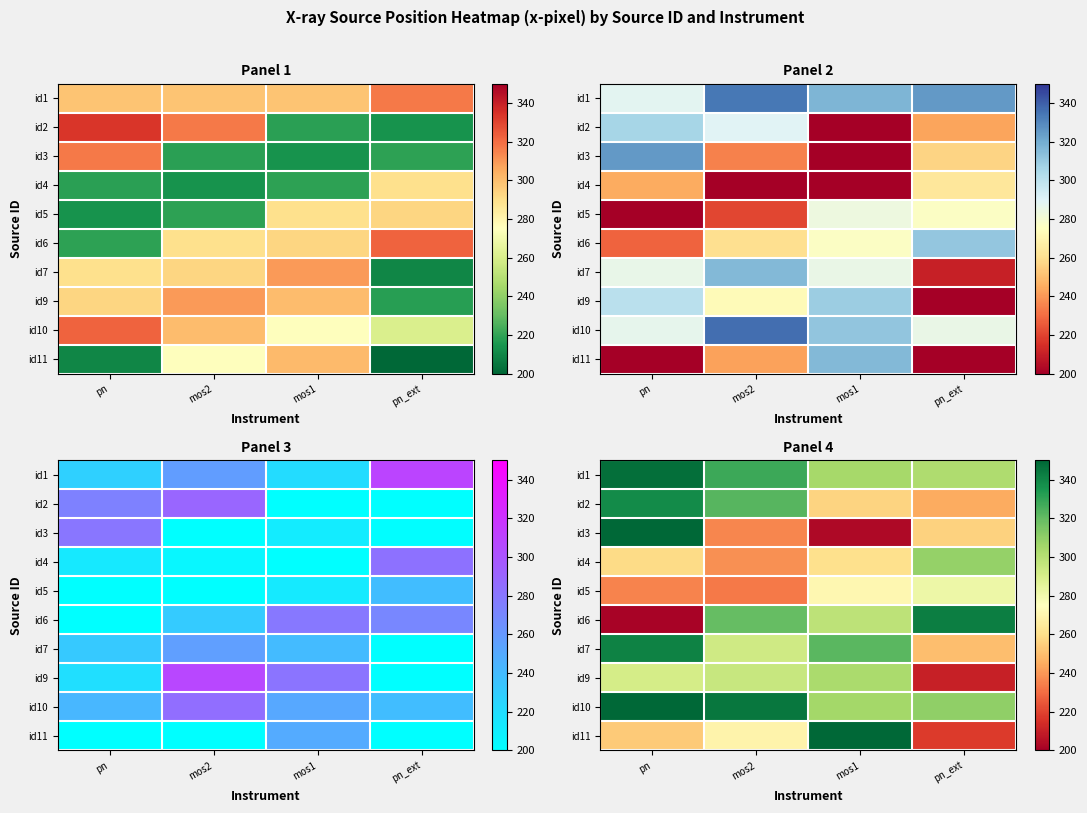

The id11 series shows 382.8 at pn_ext. True or false?

False